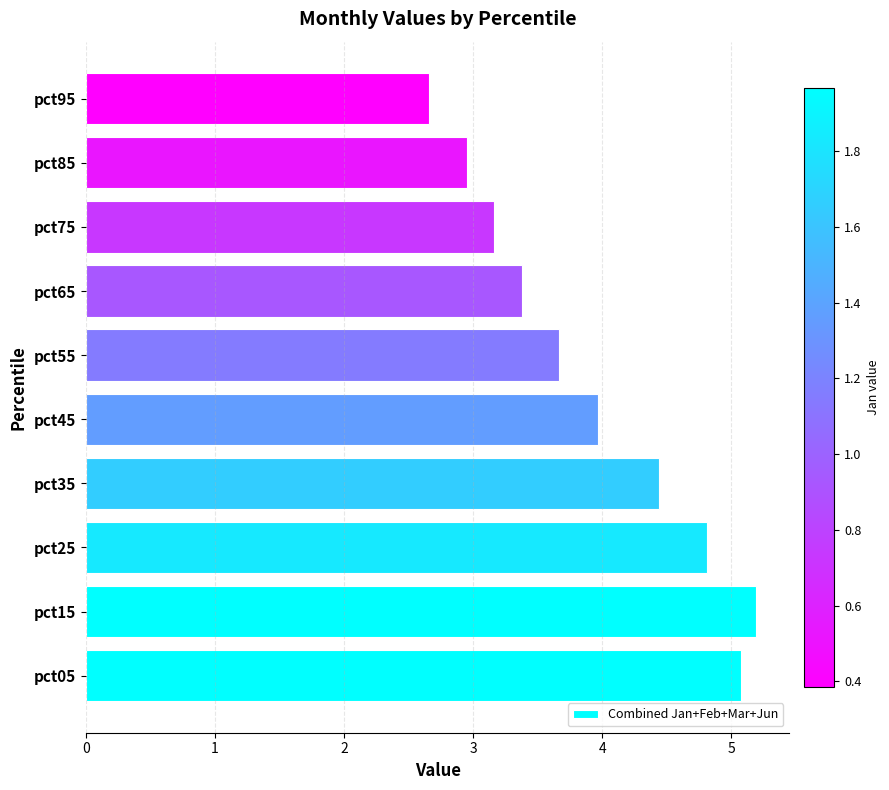

How many data points are less than 3?

2